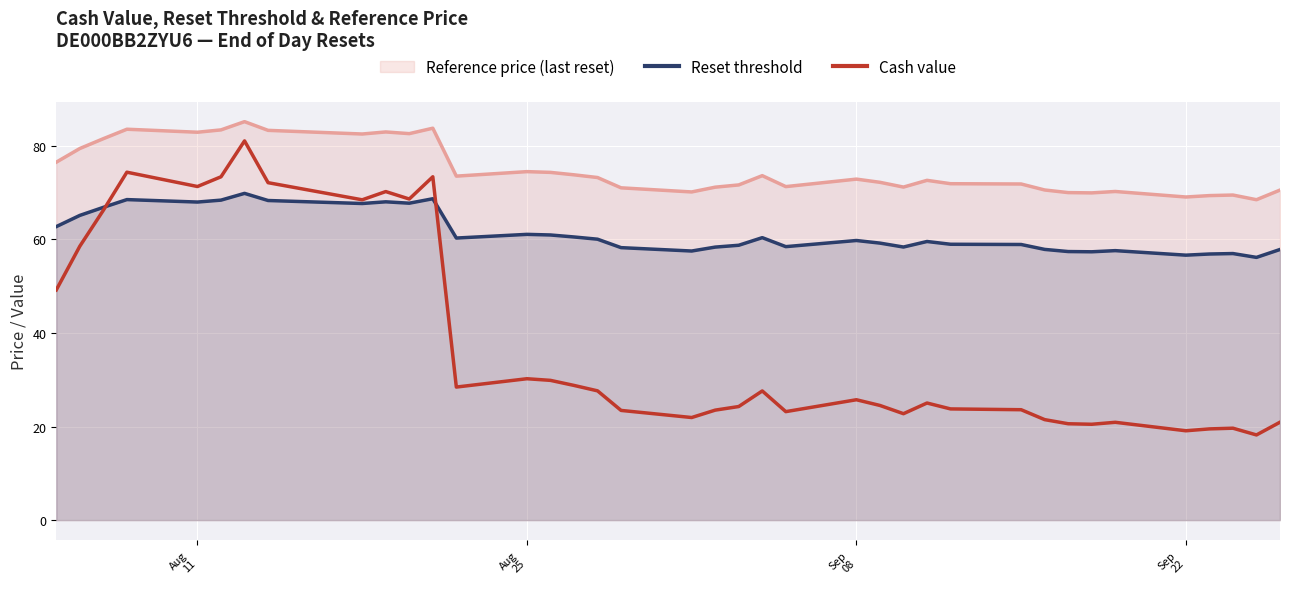

True or false: Cash value and Reset threshold intersect in this chart.

True